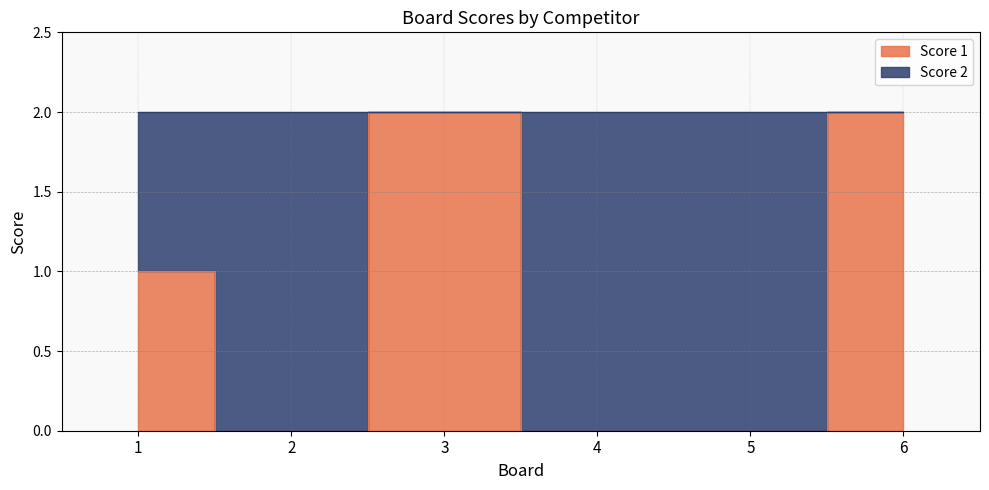

Reading right to left, what are all the values shown in this chart?

6=2	5=0	4=0	3=2	2=0	1=1